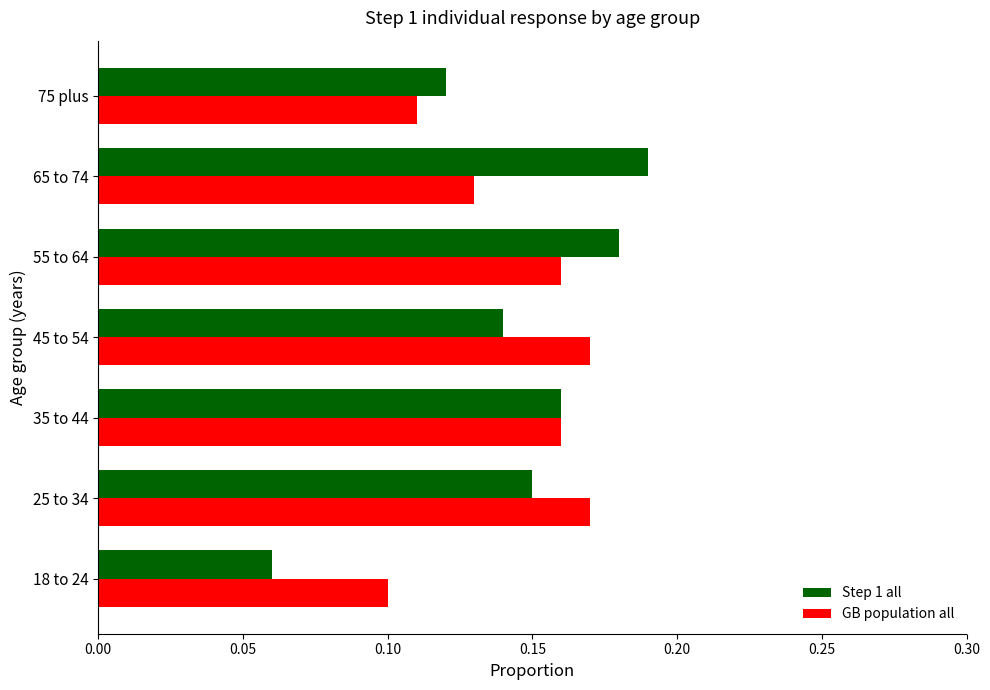

Which category has the highest value across all series?

65 to 74